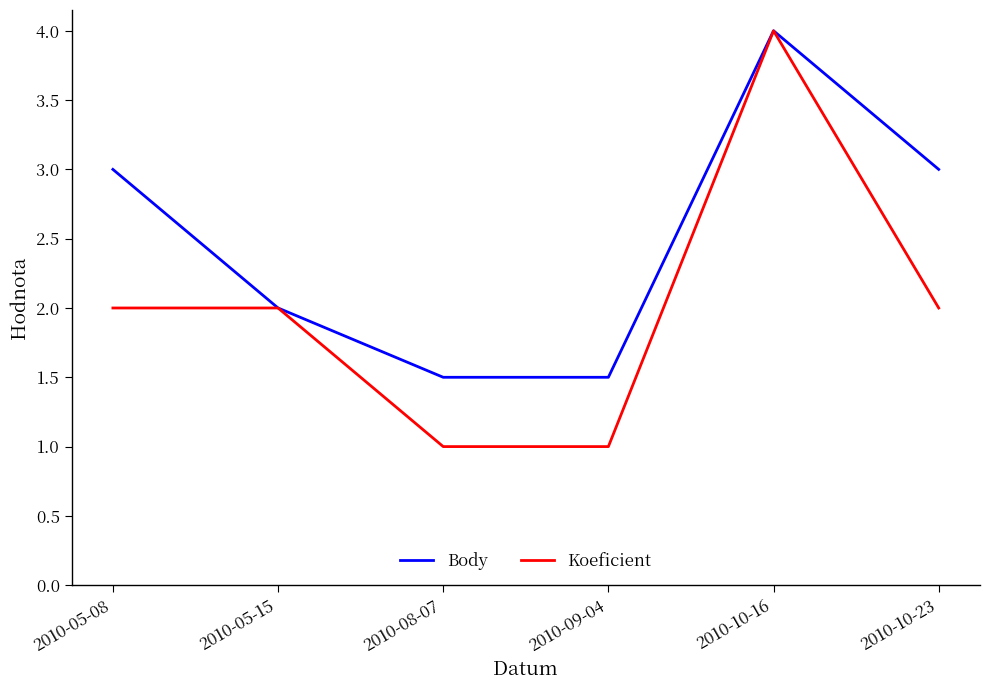

Is it true that Body equals 0.5 at 2010-09-04?

False